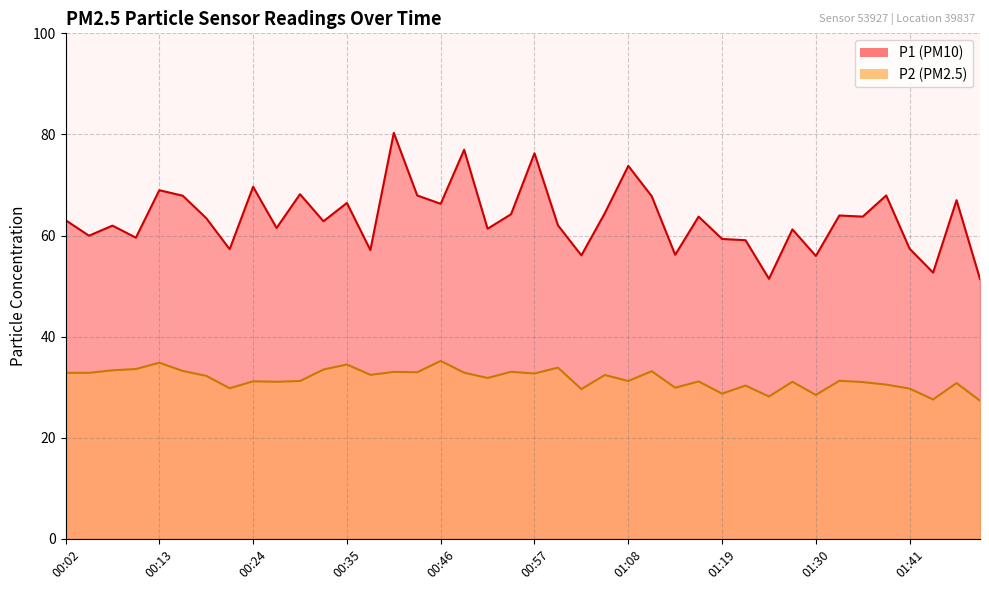

True or false: P2 has a value of 33.6 at 00:10.

True